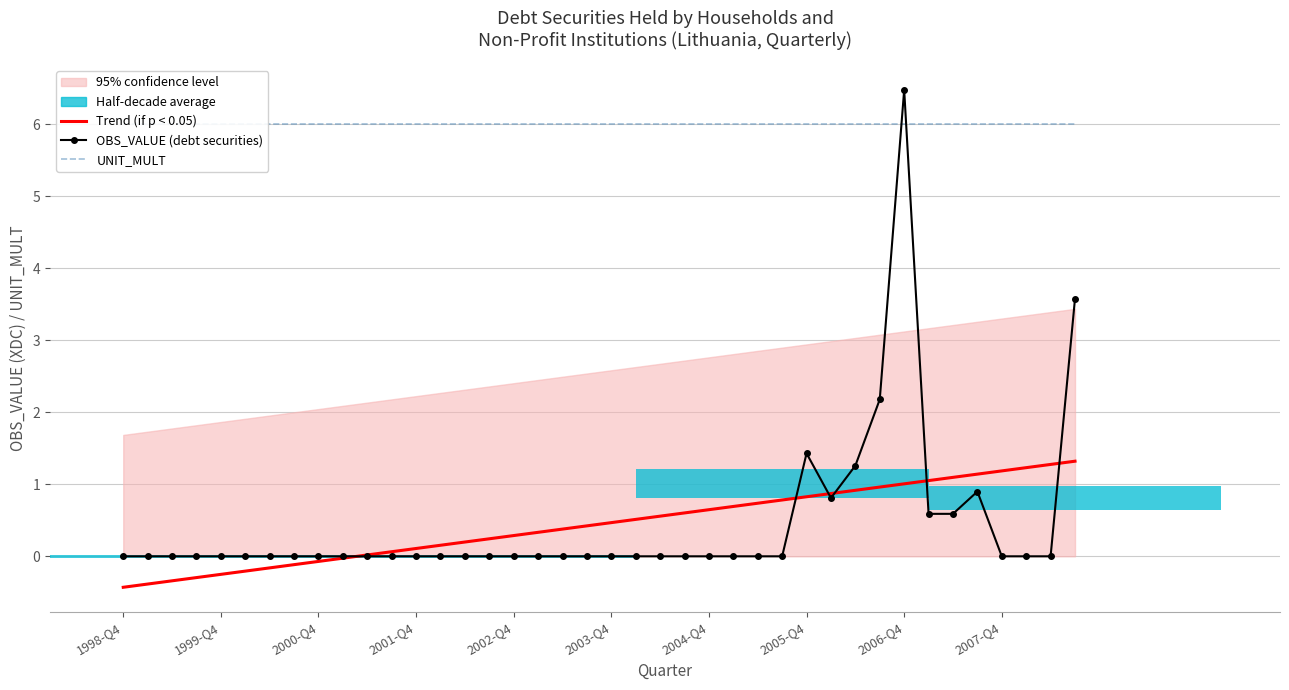

What is the minimum value shown in the chart?

-0.4